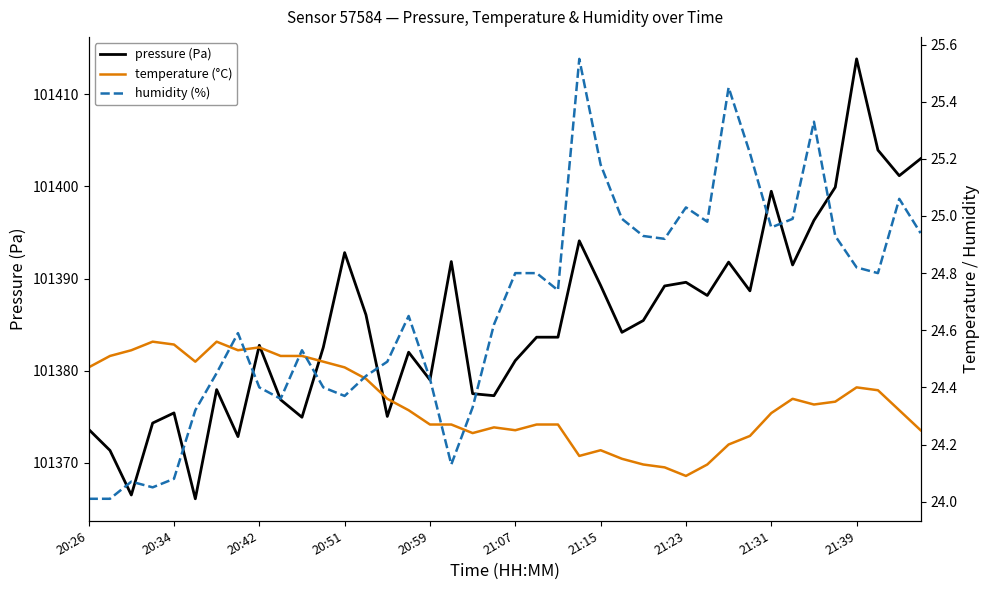

What is the greatest value displayed?

101413.8